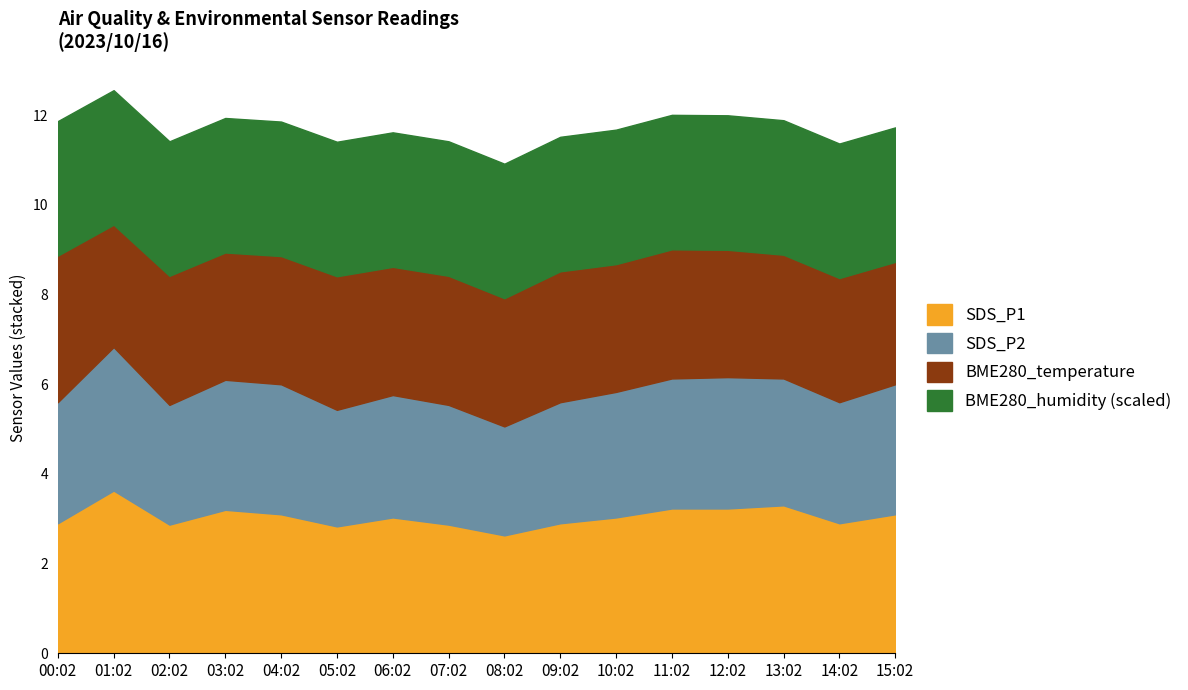

What position from the left is 00:02?

1